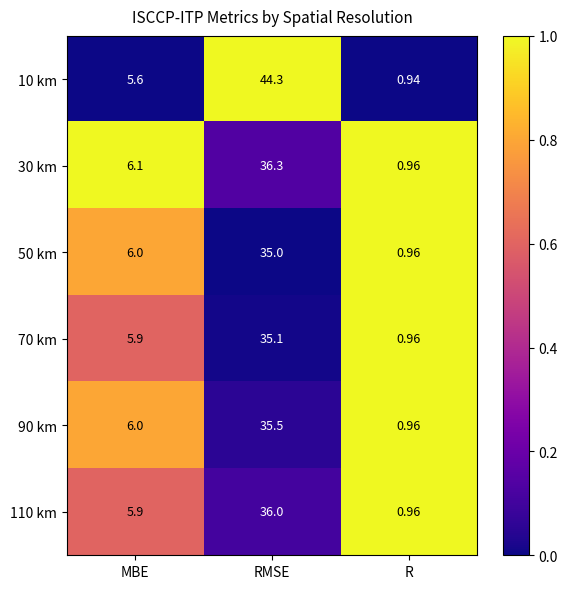

At which category is the sum across all series the highest?

RMSE